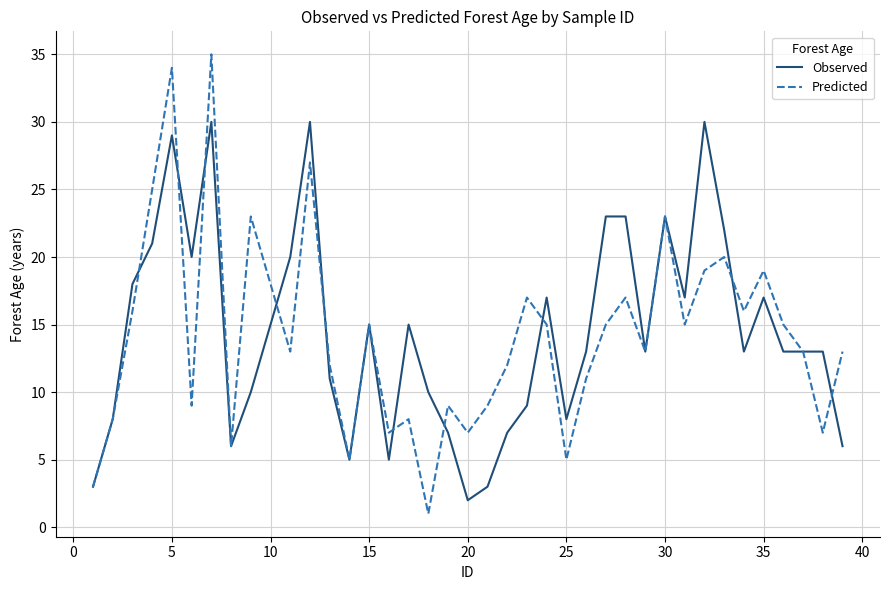

List the series in order of their peak value, lowest first.

Observed, Predicted